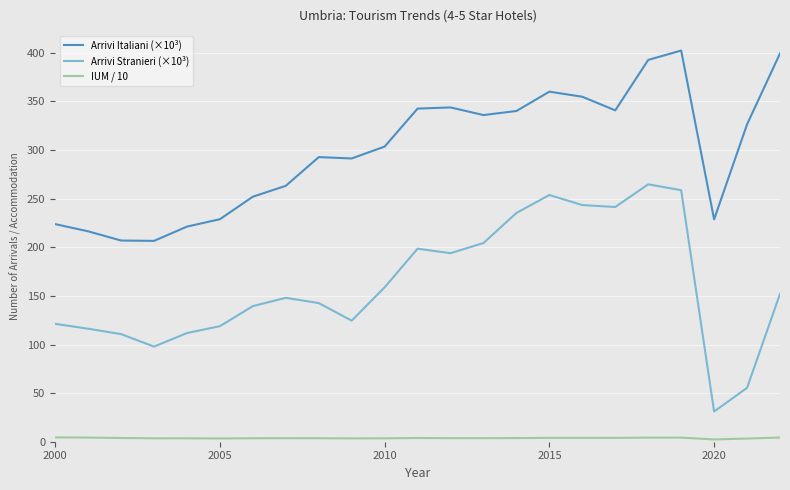

List the series in order of their peak value, highest first.

Arrivi Italiani (×10³), Arrivi Stranieri (×10³), IUM / 10